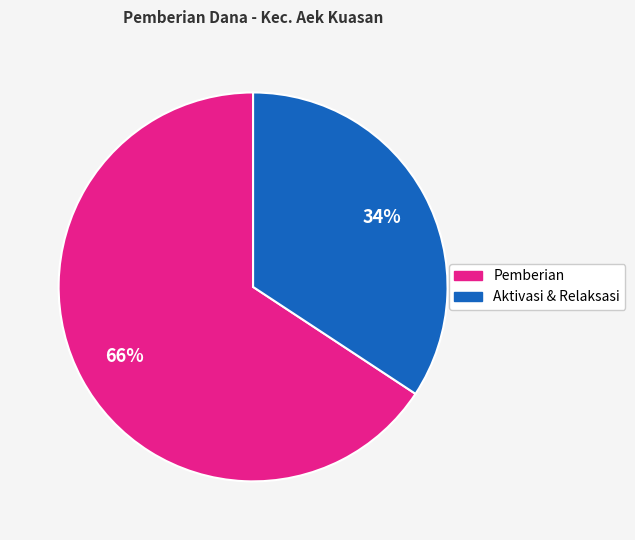

Count the number of slices in the pie.

2